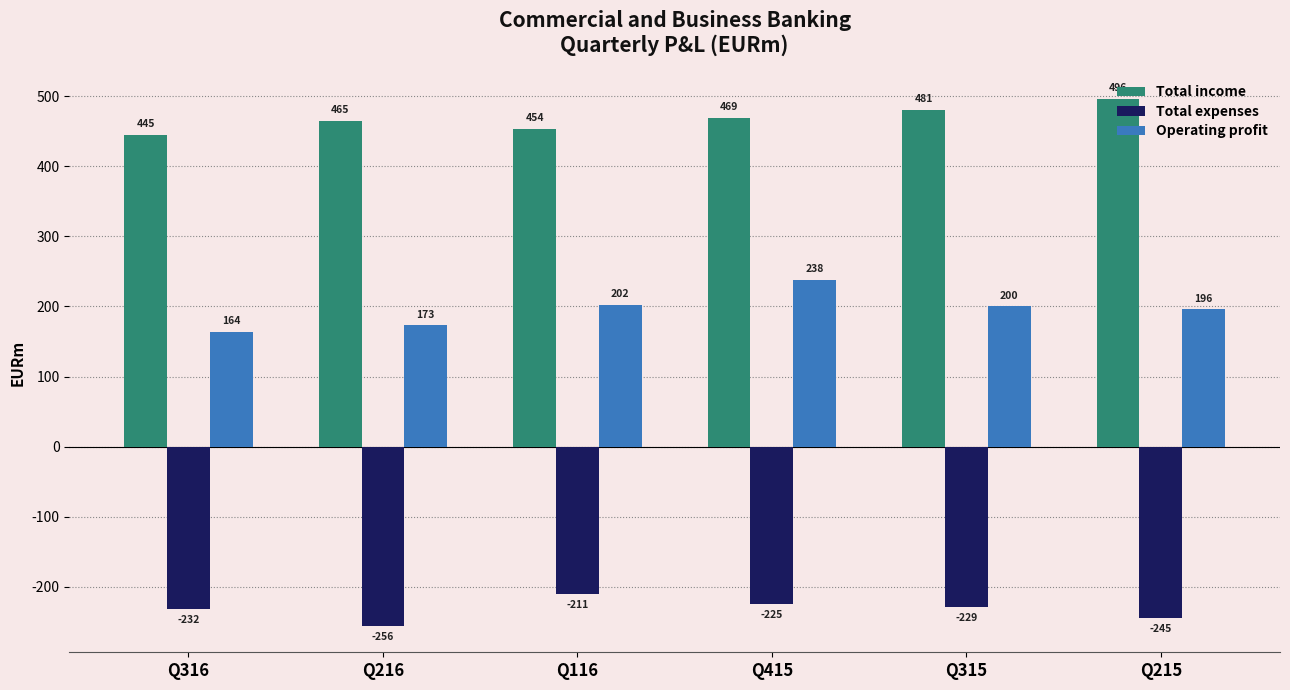

Which label corresponds to the largest value in the chart?

Q215